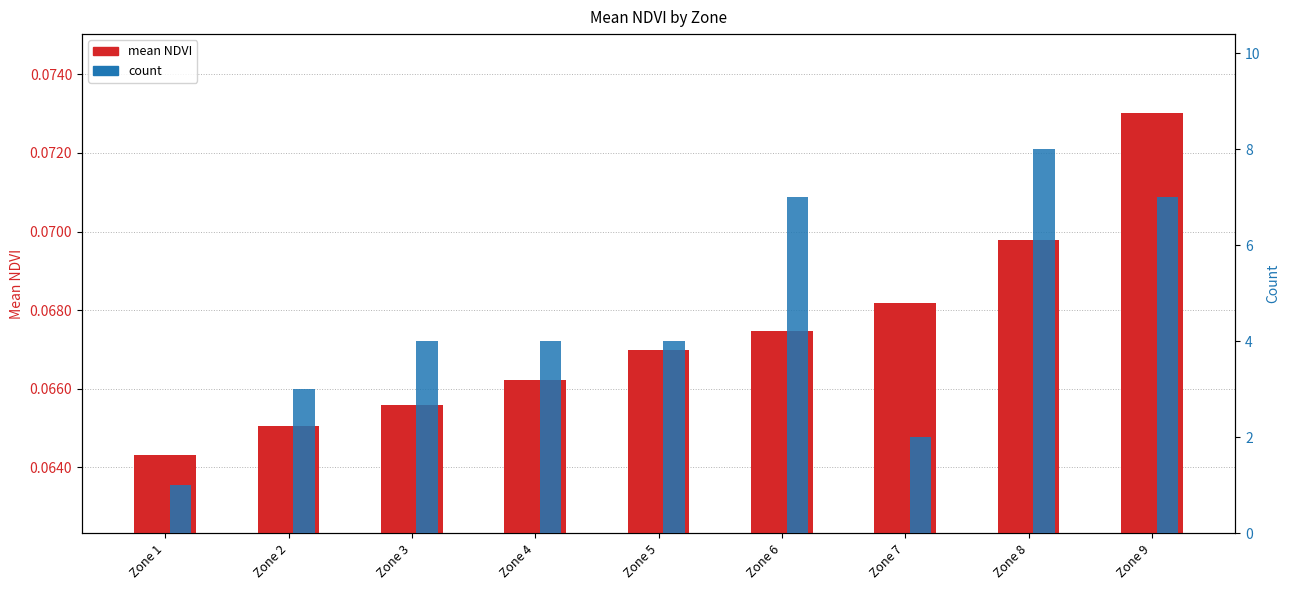

Which category has the highest value in the count series?

Zone 8